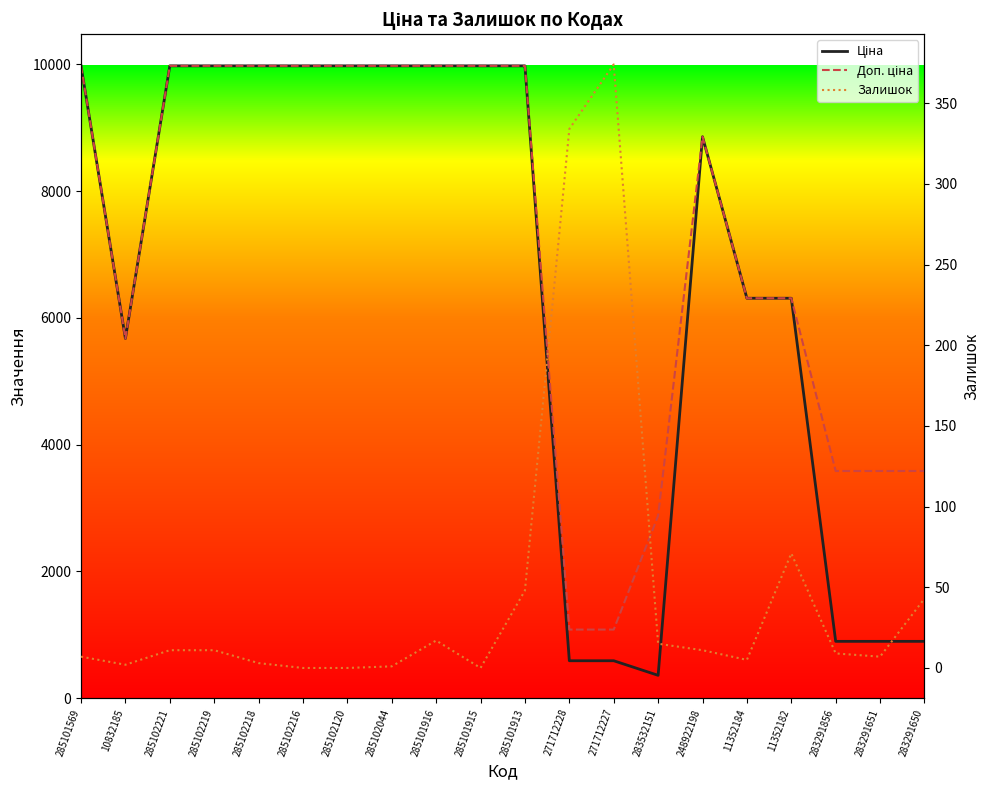

How many distinct data groups are displayed?

3